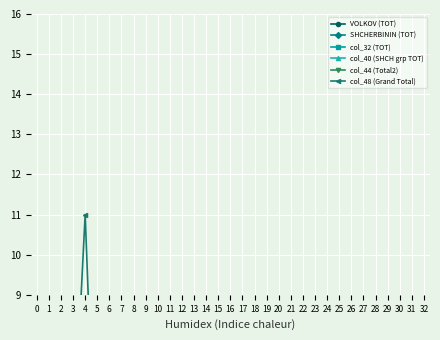

How many times do VOLKOV (TOT) and col_44 (Total2) cross each other?

1